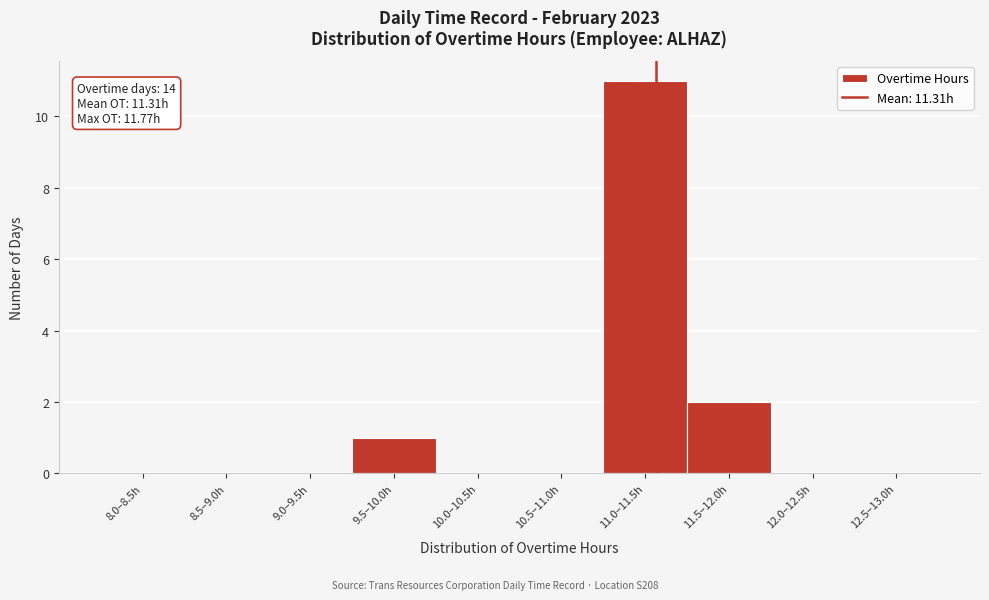

Reading left to right, list all the values displayed in this chart.

8.0–8.5h=0	8.5–9.0h=0	9.0–9.5h=0	9.5–10.0h=1	10.0–10.5h=0	10.5–11.0h=0	11.0–11.5h=11	11.5–12.0h=2	12.0–12.5h=0	12.5–13.0h=0